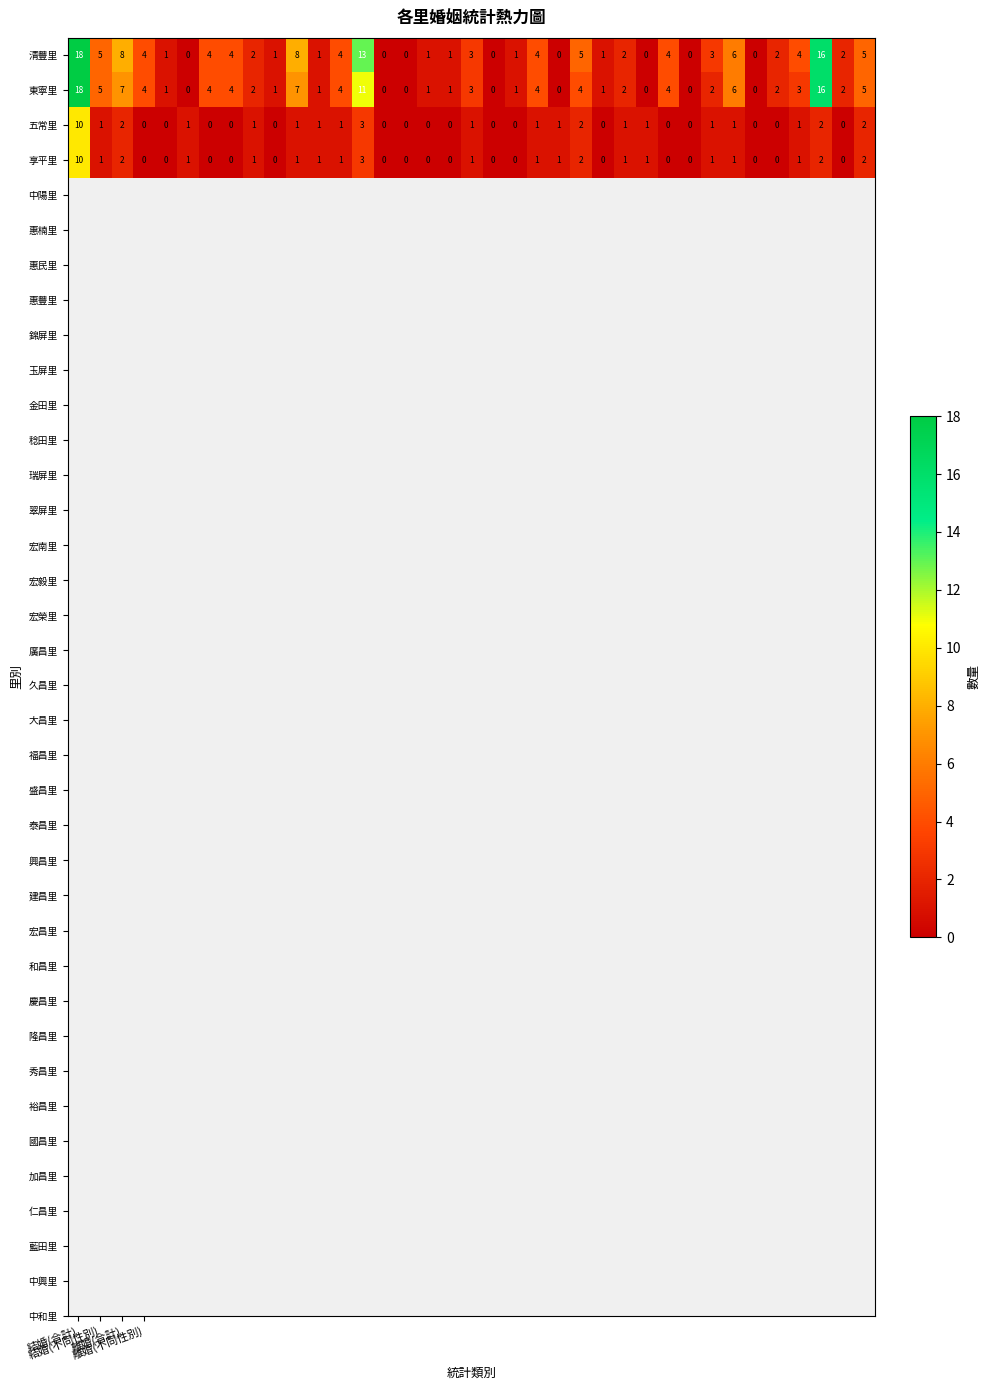

How many values in 東寧里 are above zero?

29